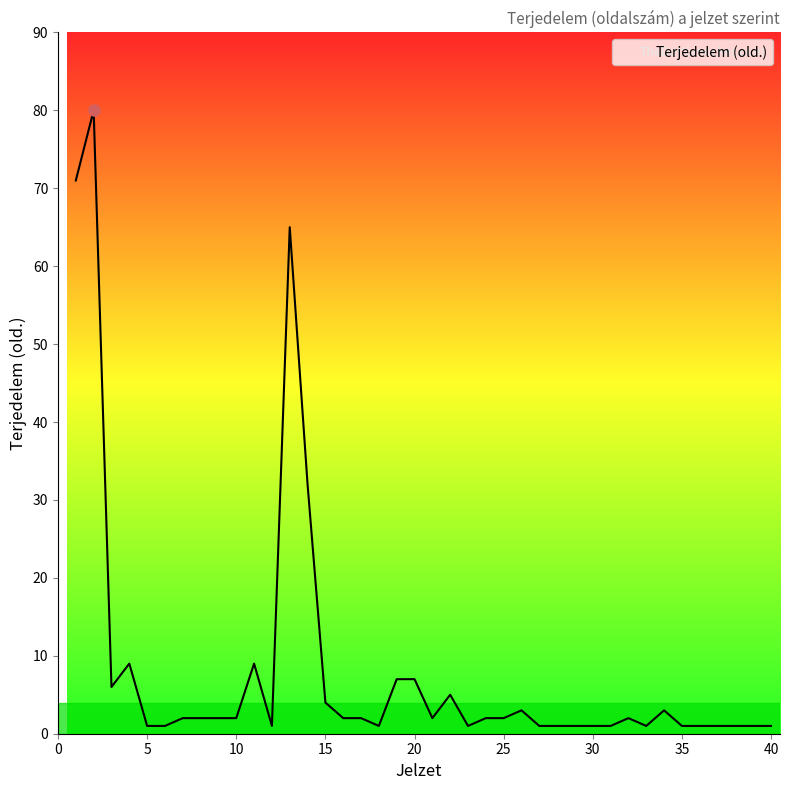

What is the difference between the maximum and minimum values?

79